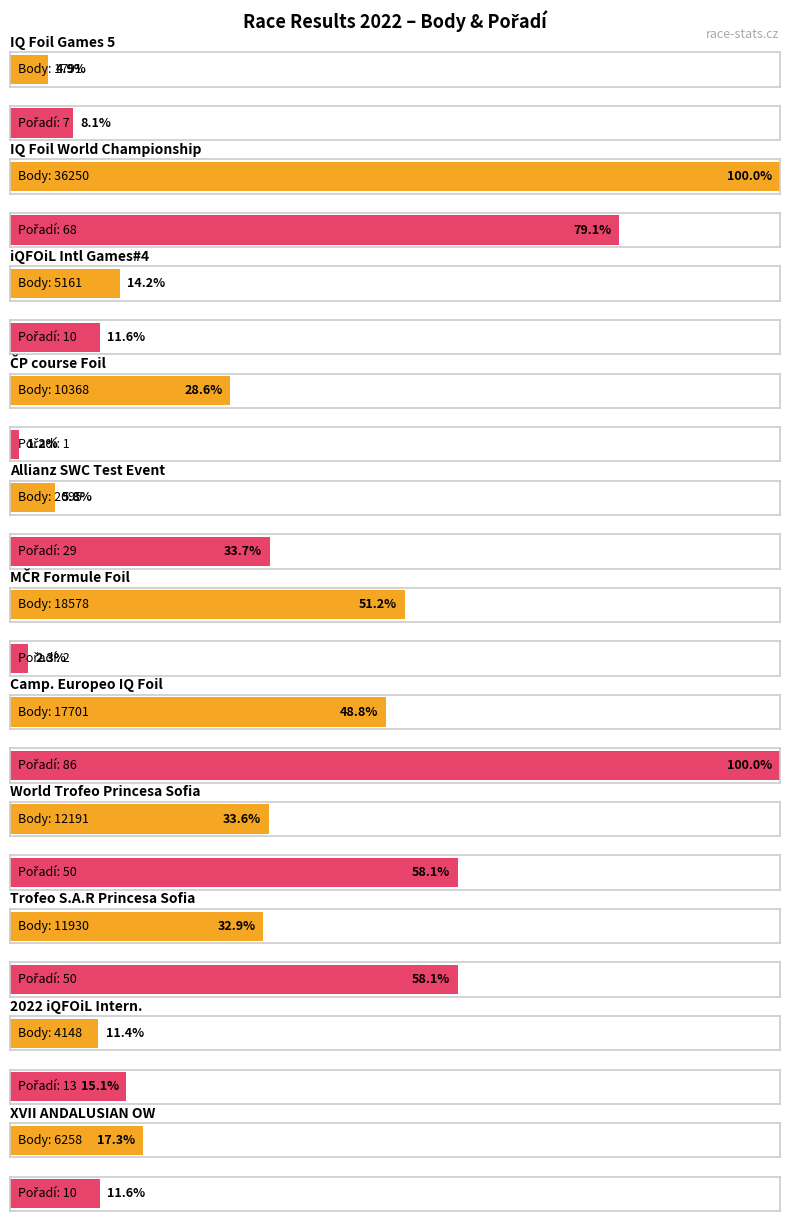

Between 30 and 7, which is larger?

30